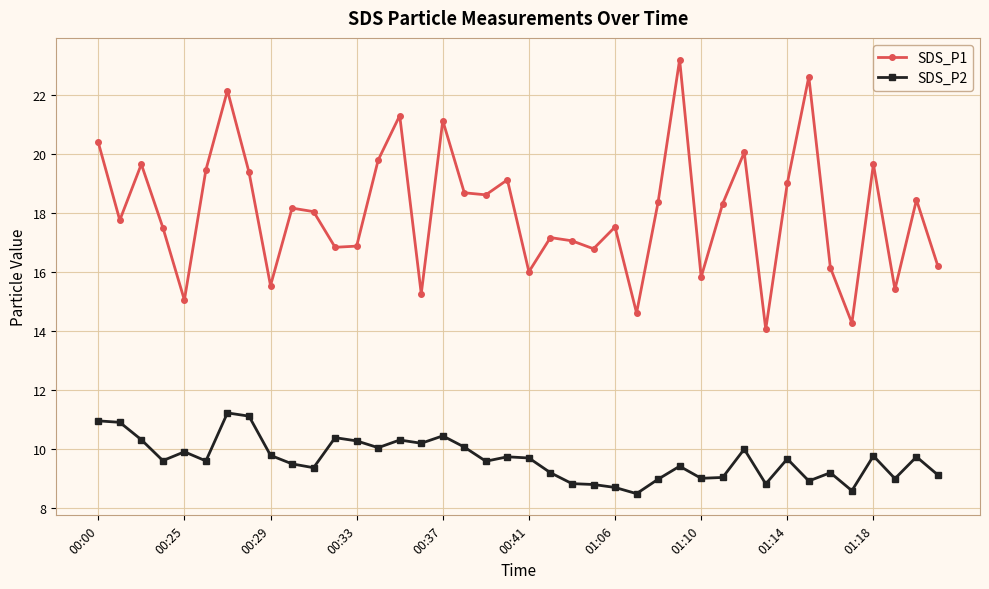

True or false: SDS_P2 has more than 0 points higher than both neighbors.

True